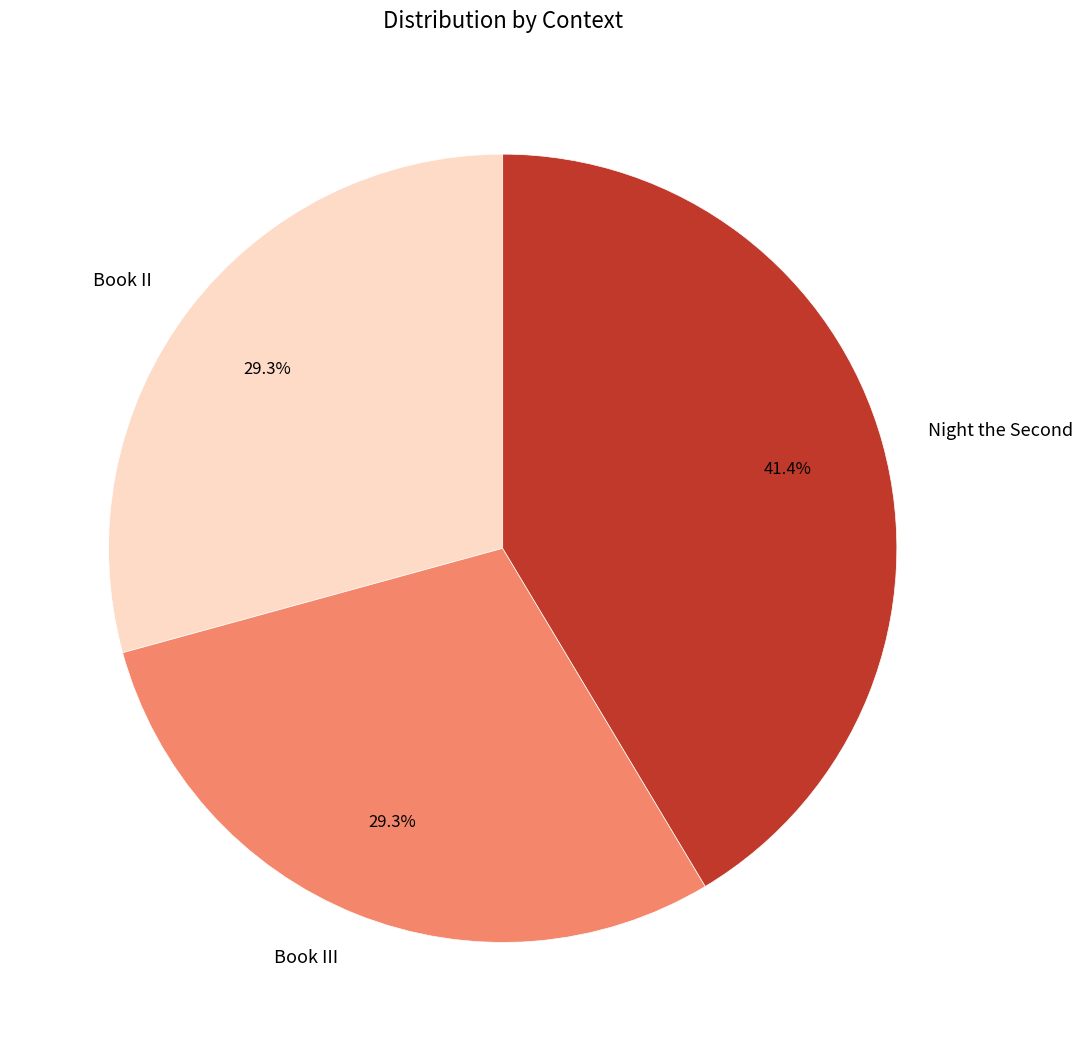

How much of the chart is everything except Book III?

70.7%